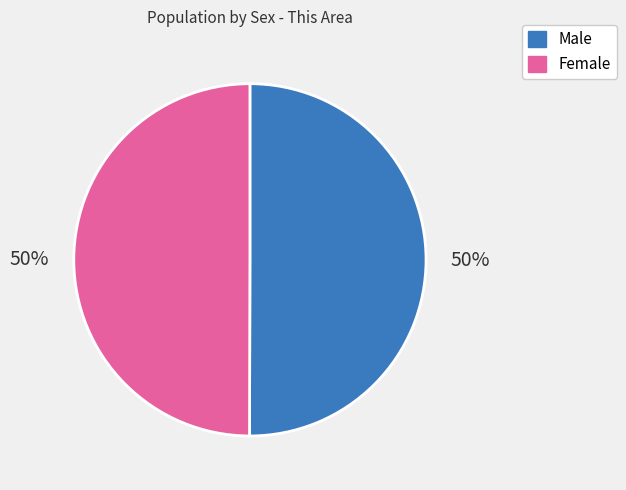

Count the number of slices in the pie.

2